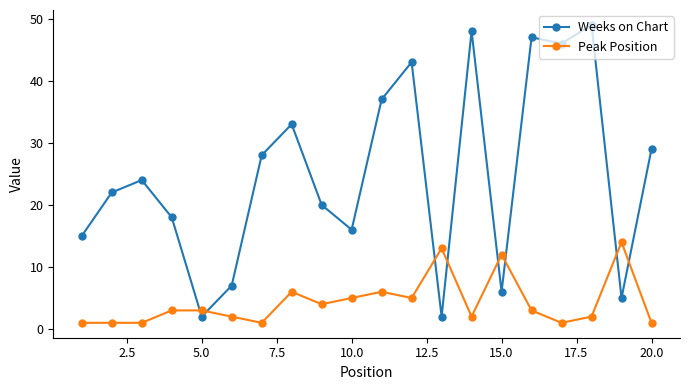

True or false: Peak Position and Weeks on Chart intersect in this chart.

True